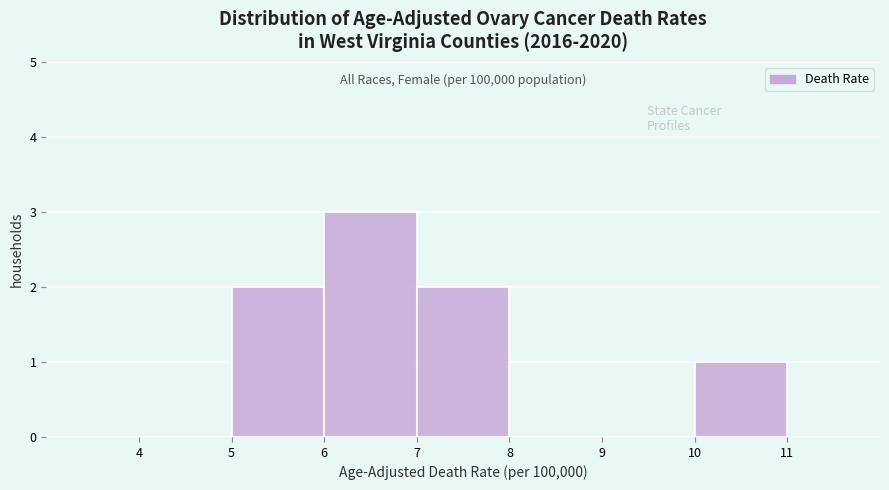

Over which range of the x-axis is the bar tallest?

6 to 7